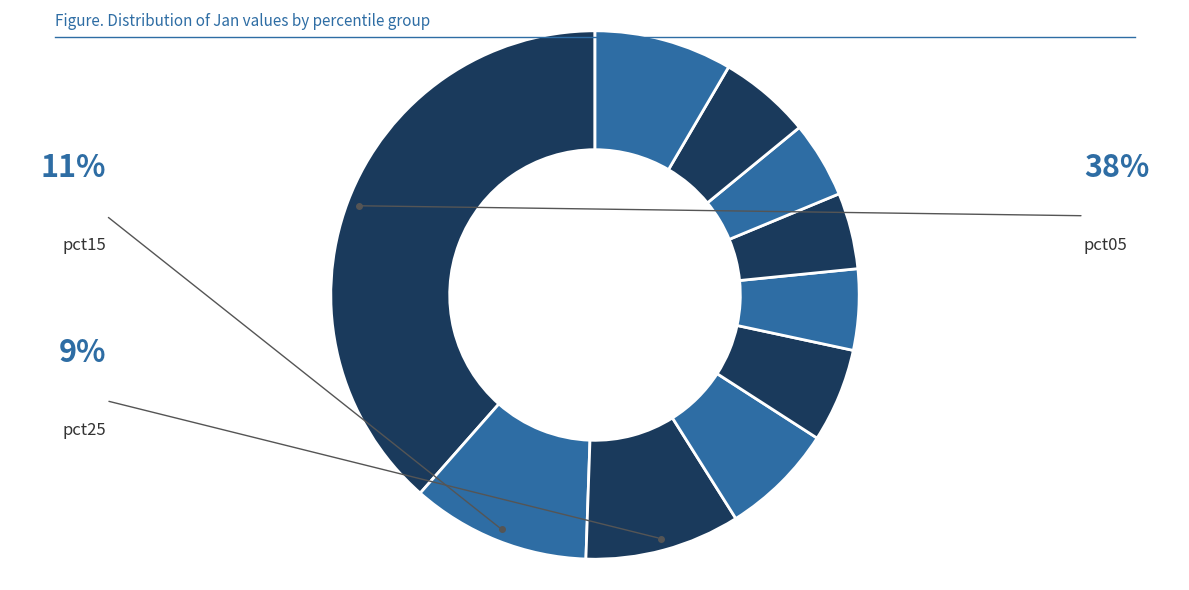

What is the largest slice in the pie chart?

pct05